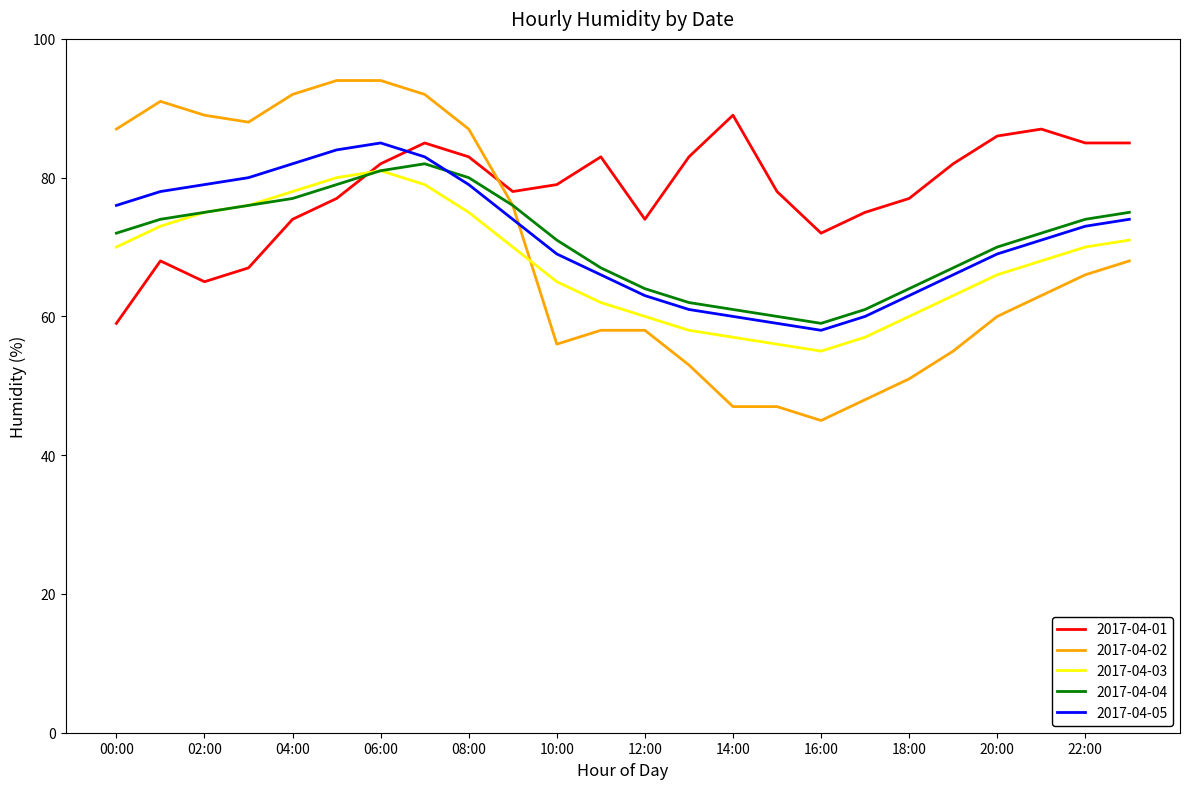

How many times do 2017-04-02 and 2017-04-05 cross each other?

1